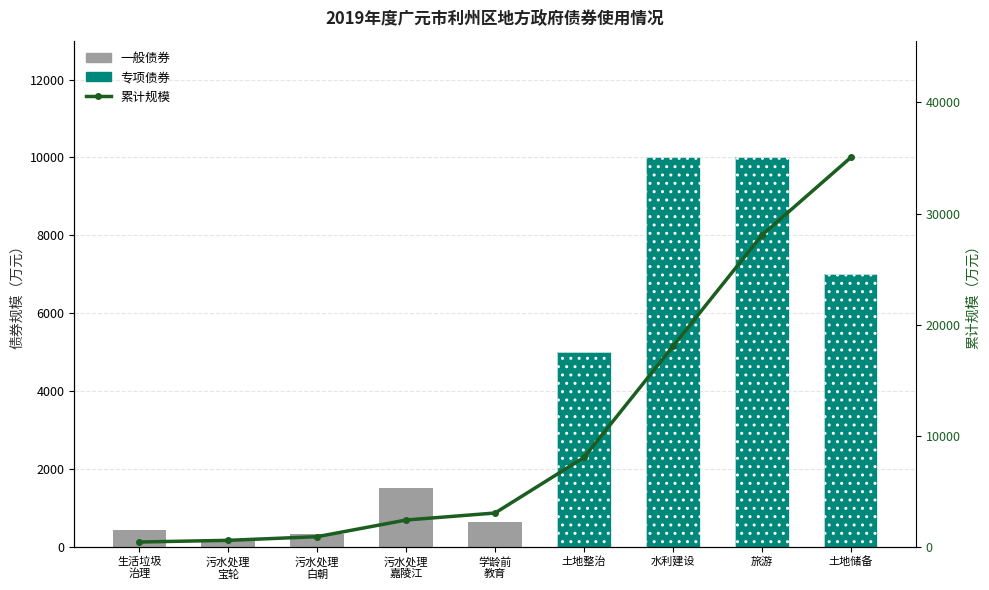

How many data points does each series have?

9